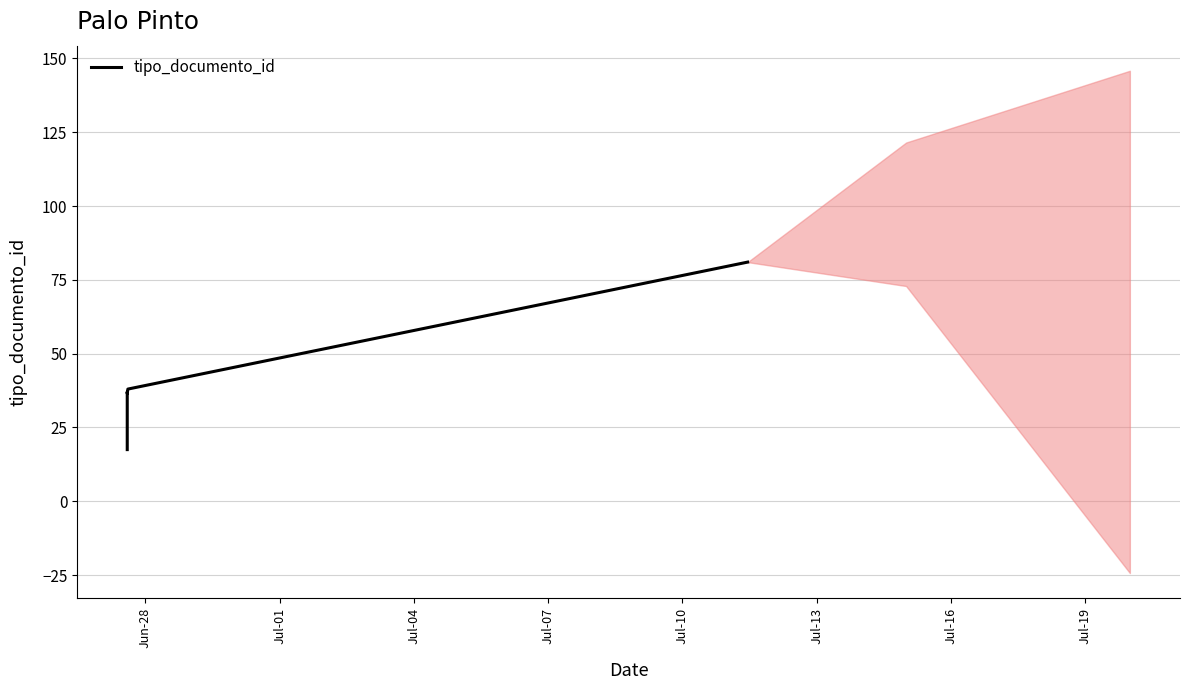

The value at Jul-04 is 14.4. True or false?

False